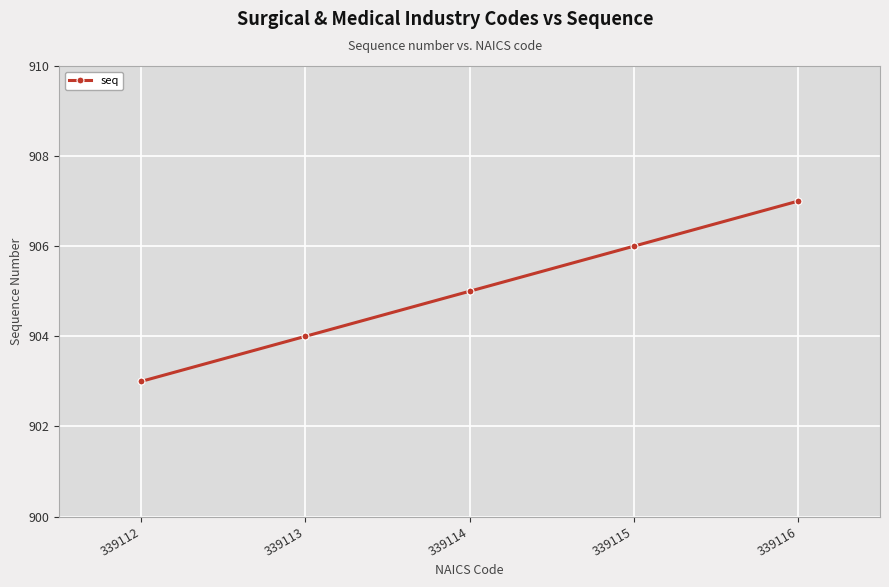

Is this an area chart (filled region under the line)?

No